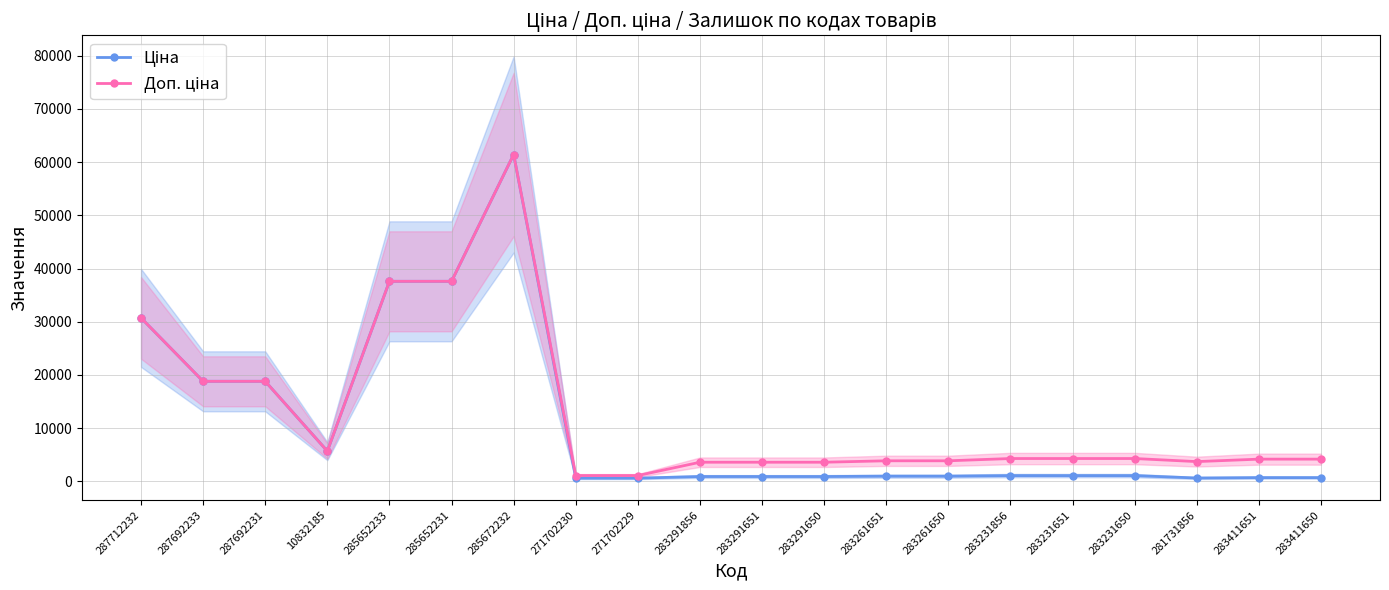

At which category does Доп. ціна reach its first local peak?

285672232